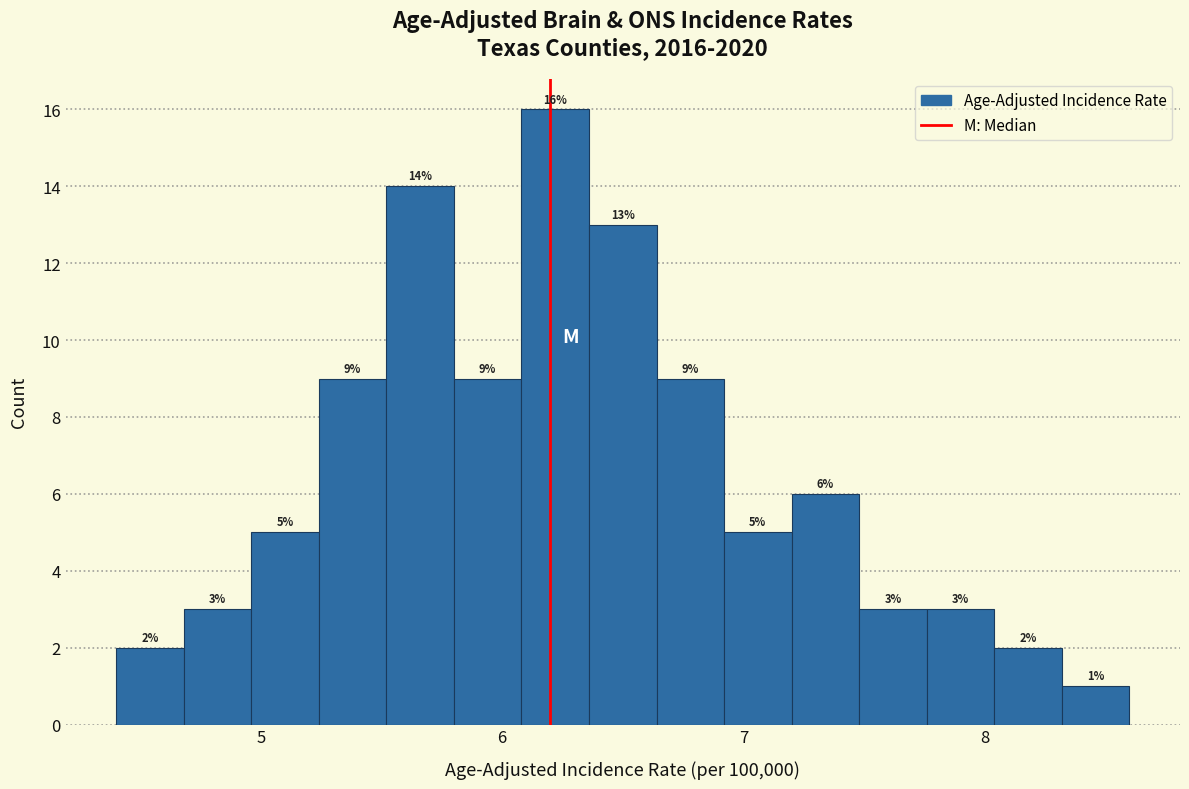

Read against the x-axis, roughly where is the centre of the tallest bar?

6.2